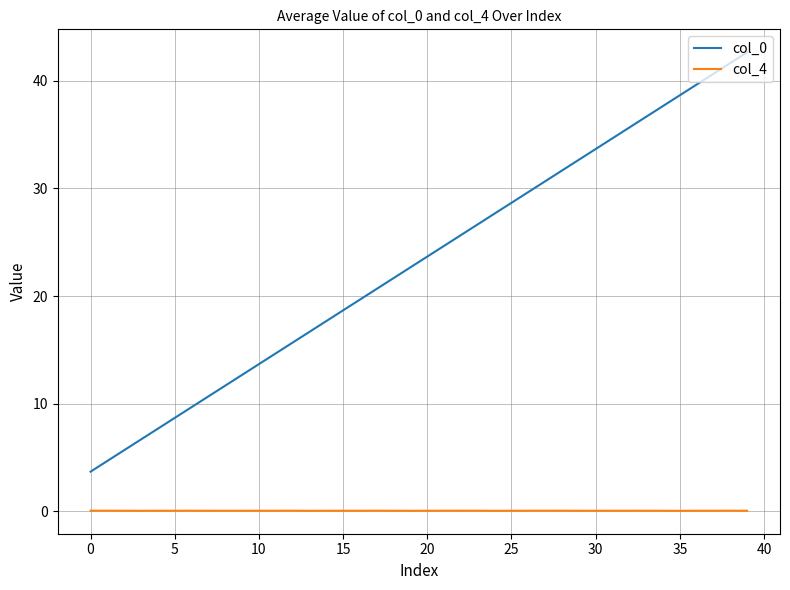

Is this an area chart (filled region under the line)?

No